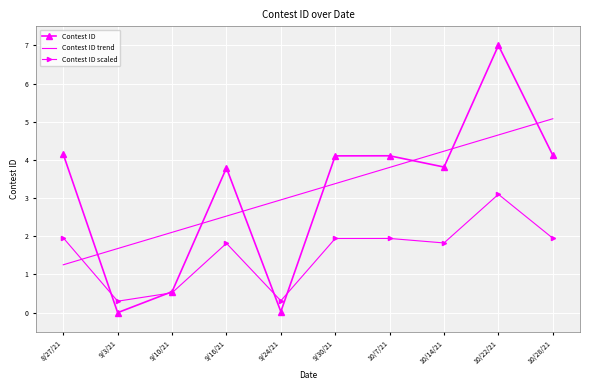

Where does the Contest ID scaled series first go above 1?

8/27/21